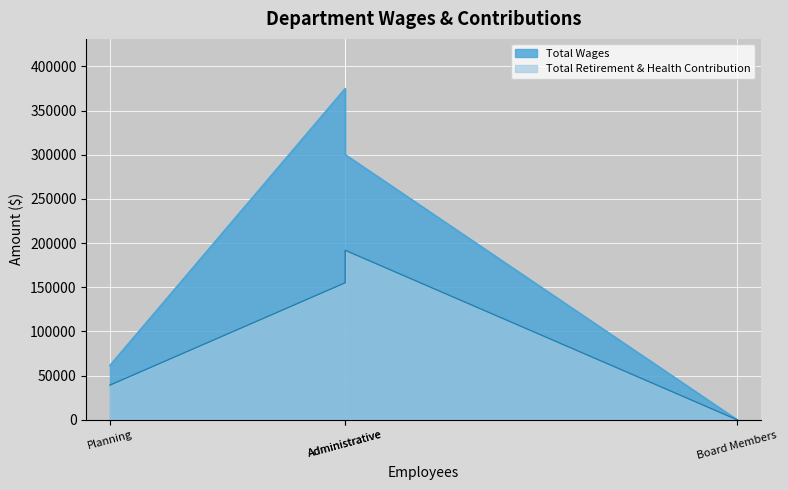

How many Total Wages values are between 61571 and 374930?

3